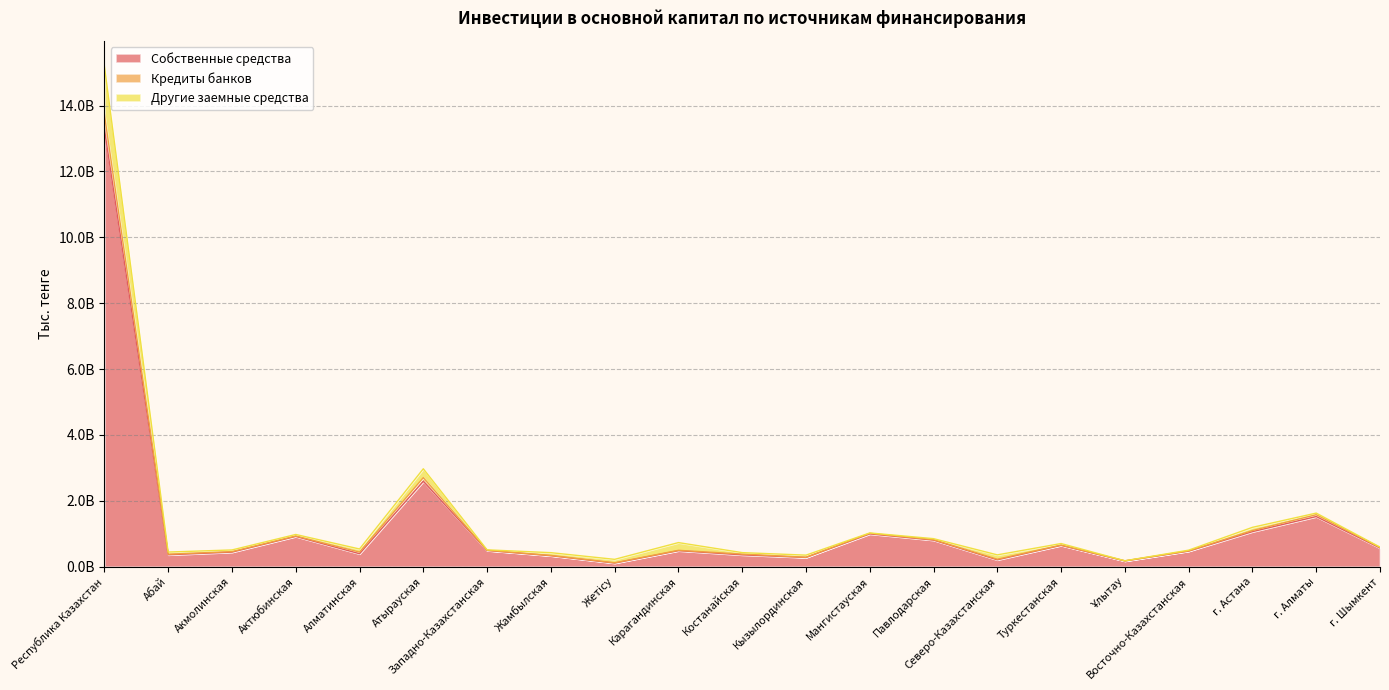

What is the difference between the maximum and minimum values in the Собственные средства series?

13167008650